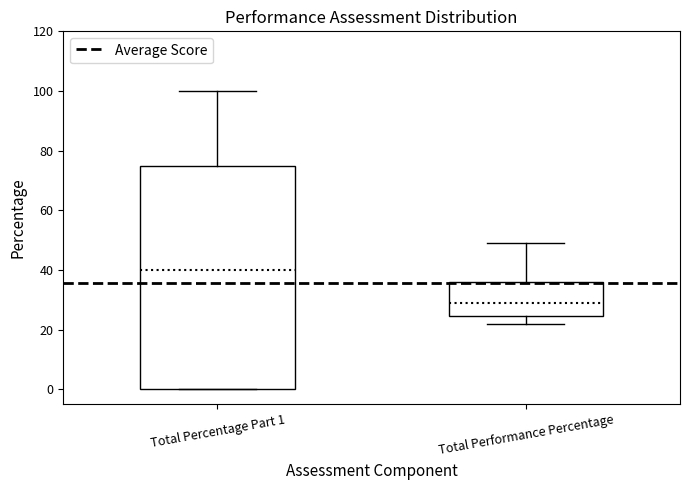

Which box's median line is the lowest?

Total Performance Percentage